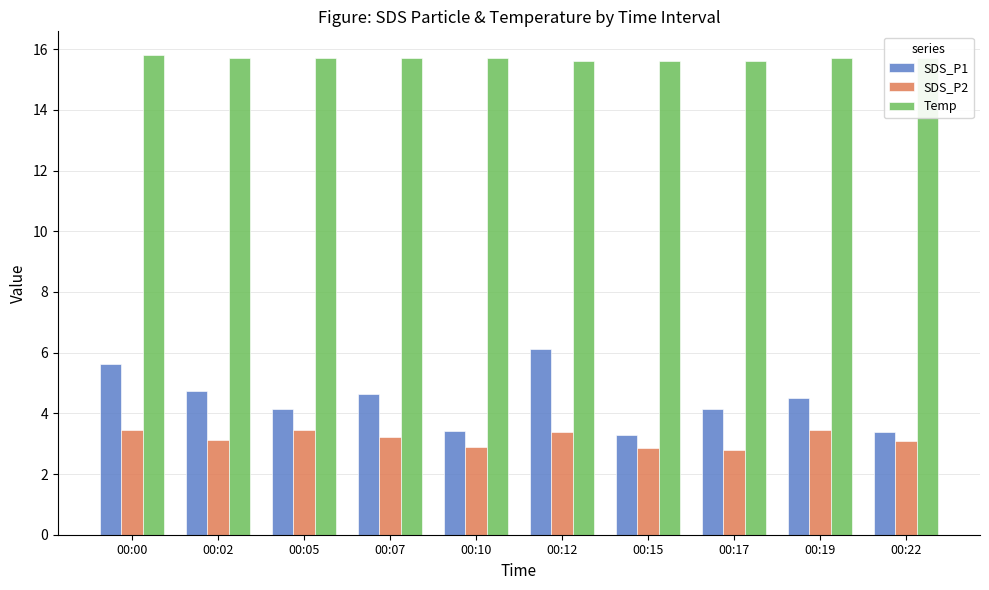

Rank the series by their maximum value, from highest to lowest.

Temp, SDS_P1, SDS_P2